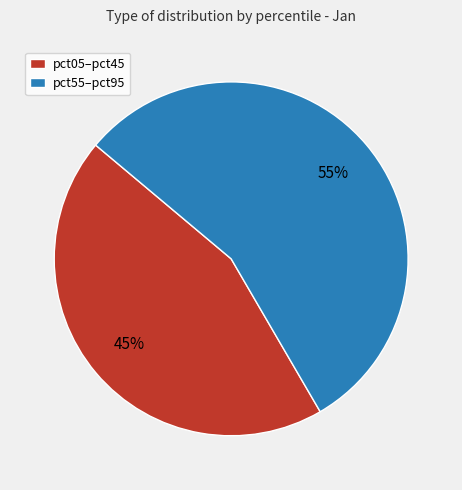

True or false: pct05–pct45 accounts for 56% of the total.

False